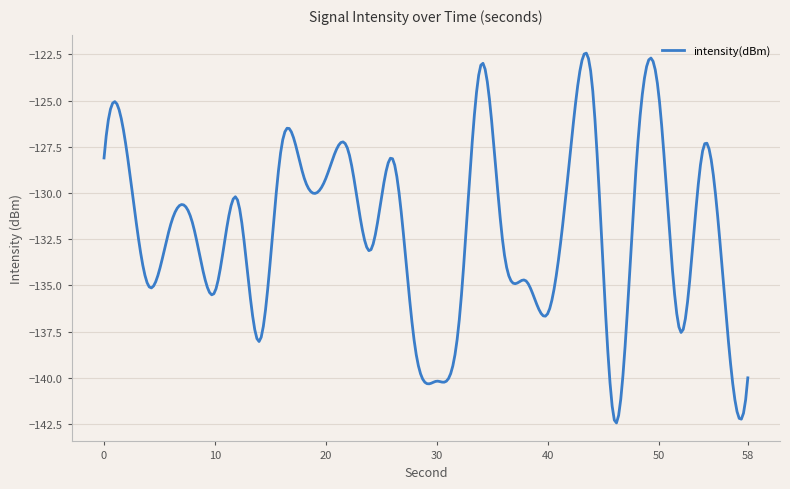

What is the difference between the maximum and minimum values?

20.0